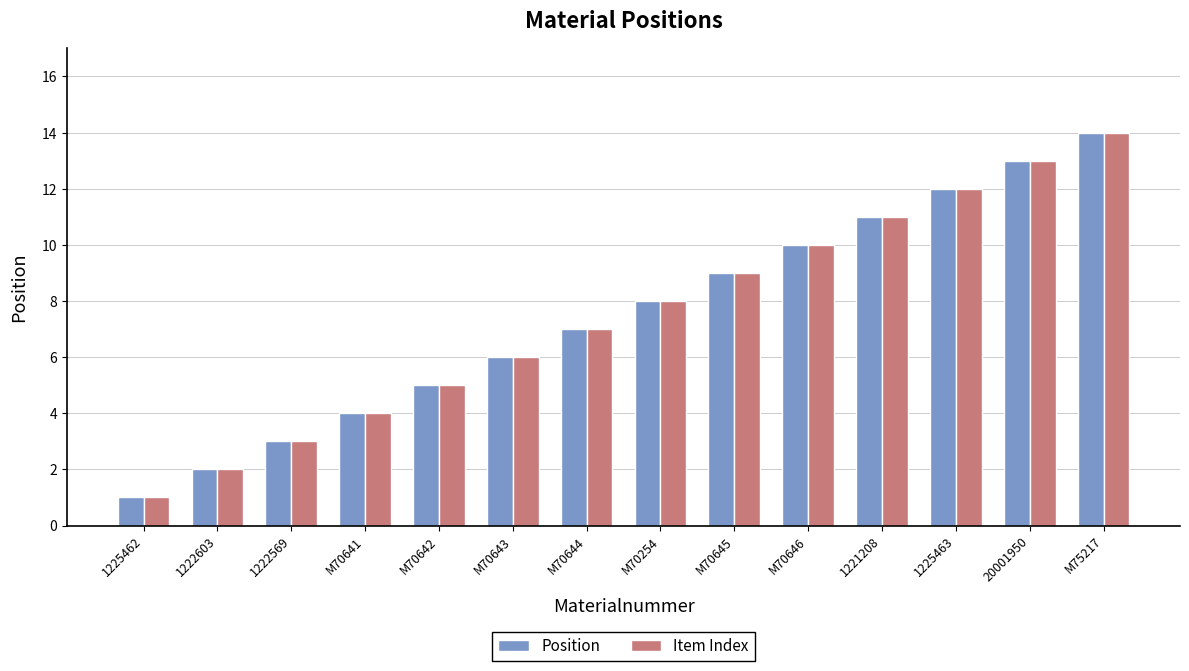

True or false: Item Index has a value of 12 at 1225463.

True